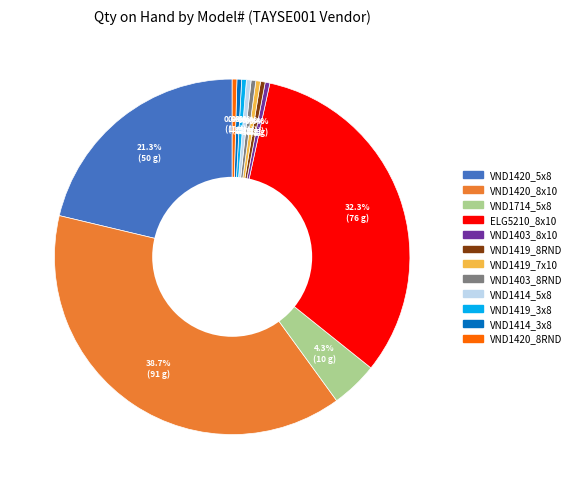

Do ELG5210_8x10 and VND1420_8x10 together represent more than half of the pie?

Yes